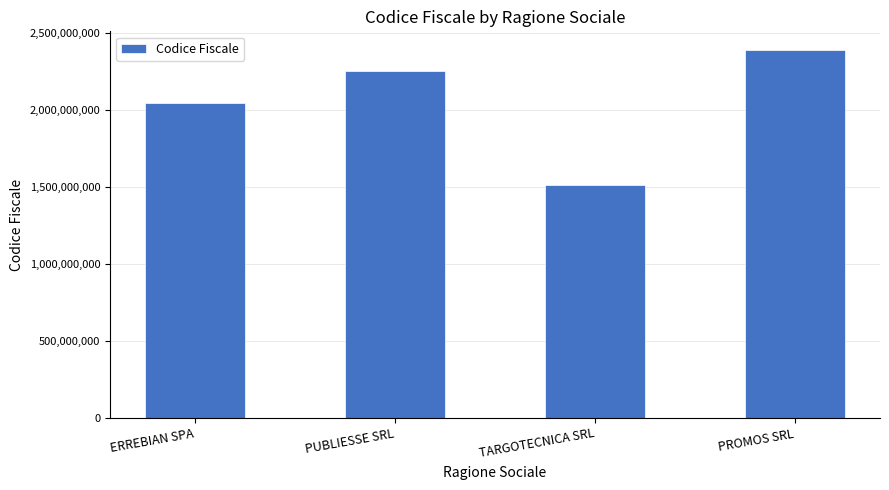

What is the sum of all values?

8204632299